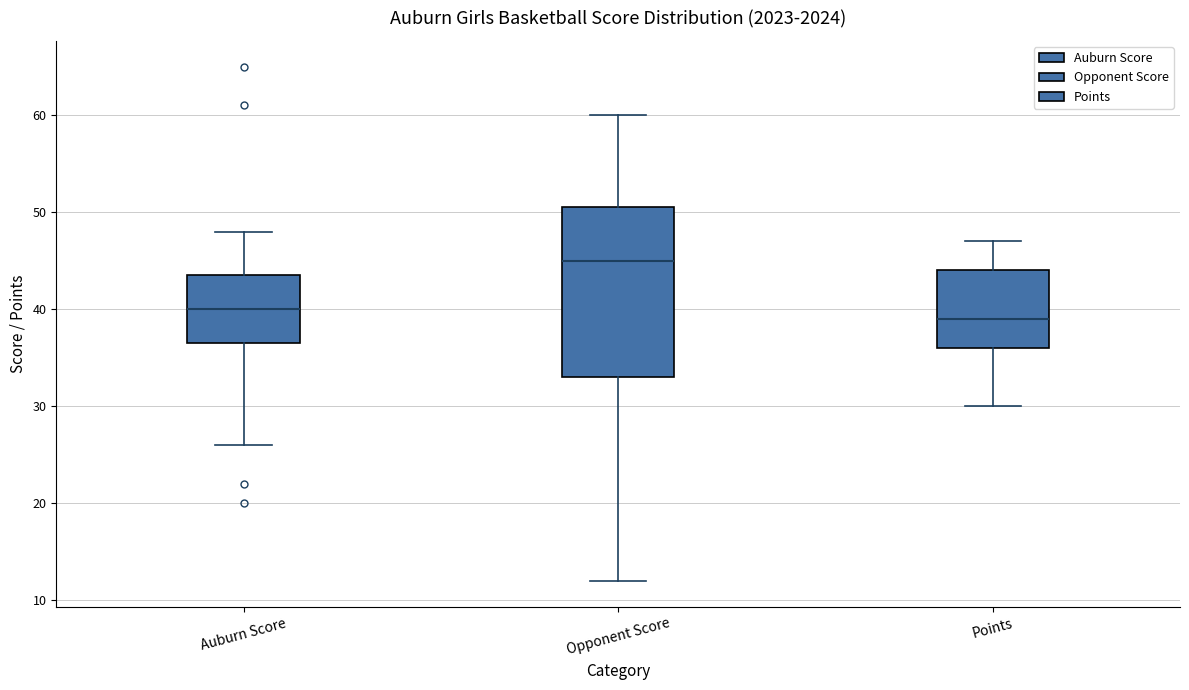

Where does the lower whisker of the box for Auburn Score end on the y-axis? The values are not printed on the chart, so give them approximately, as read against the axis.

26